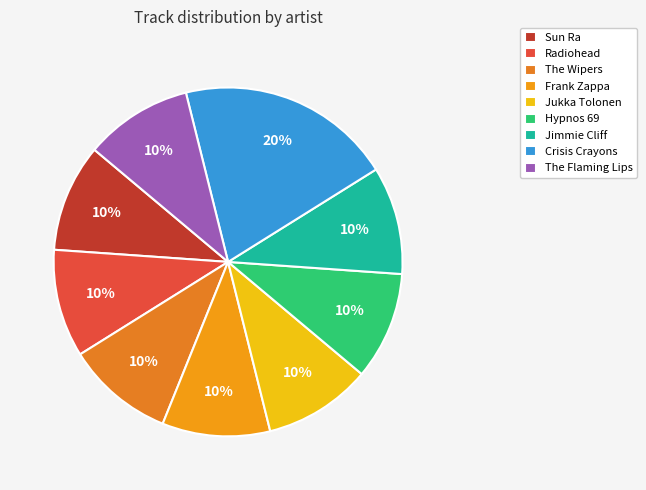

To the nearest percent, what portion does Hypnos 69 represent?

10%